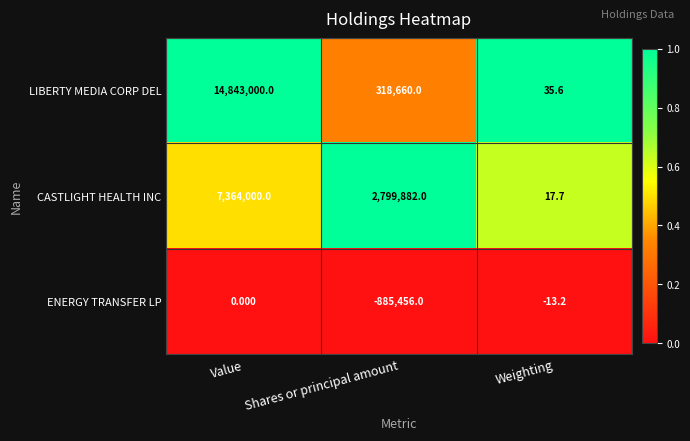

At which category does the chart reach its minimum across all series?

Shares or principal amount